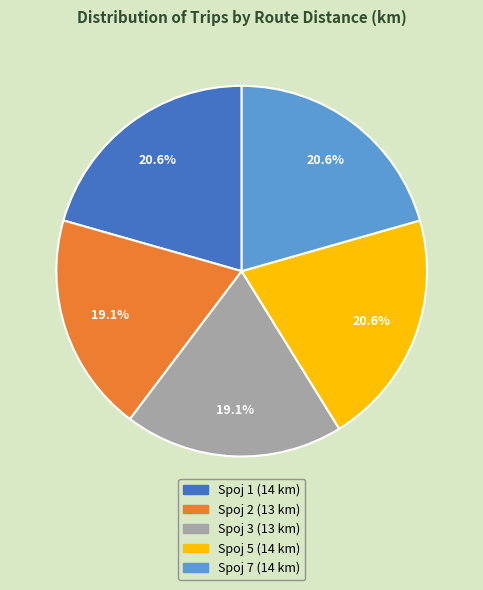

Is there a majority slice in this chart?

No